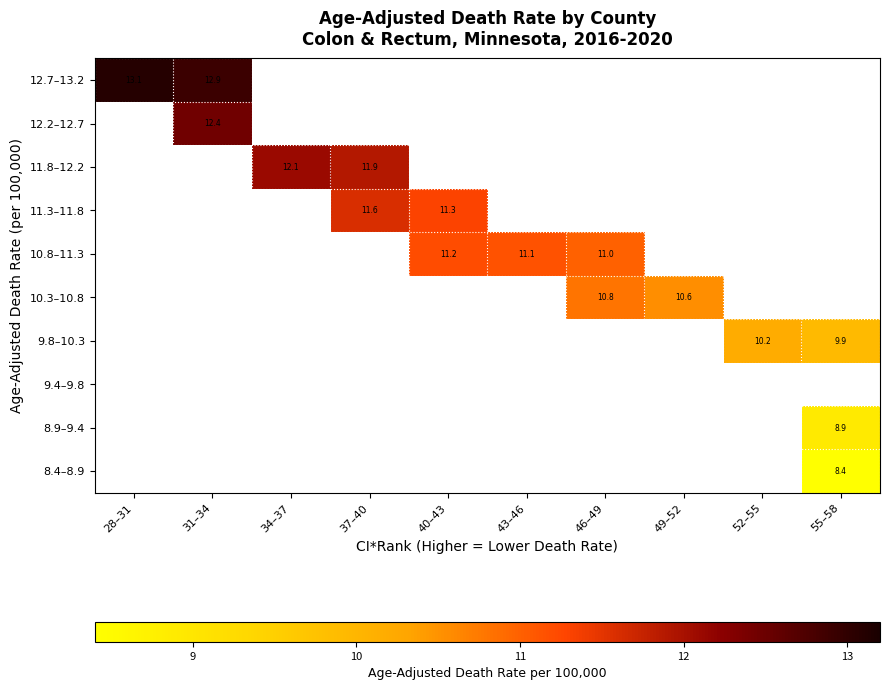

What is the maximum value shown in the chart?

13.1